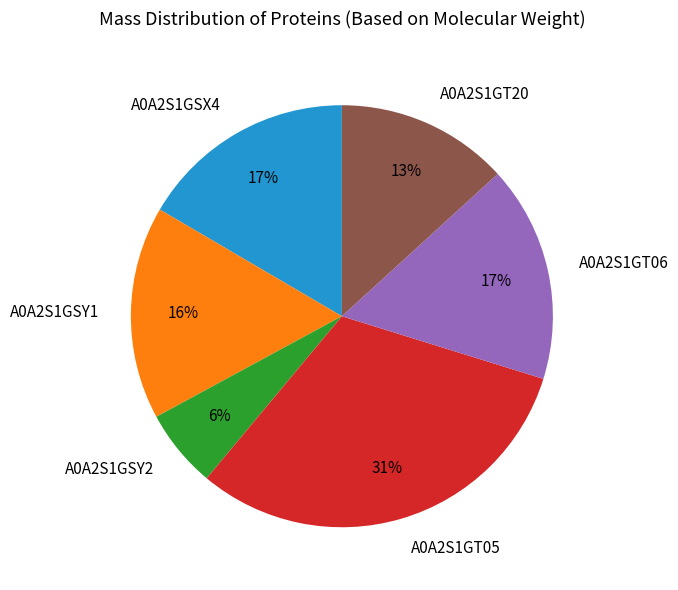

What is the smallest slice in the pie chart?

A0A2S1GSY2